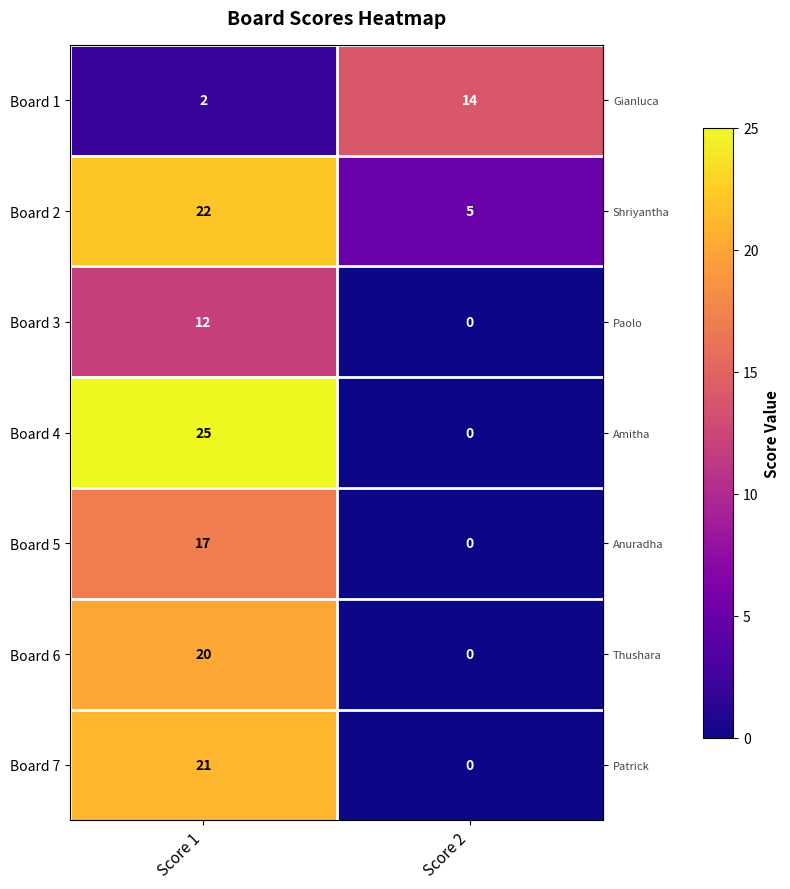

What is the highest value of the Board 1 series?

14